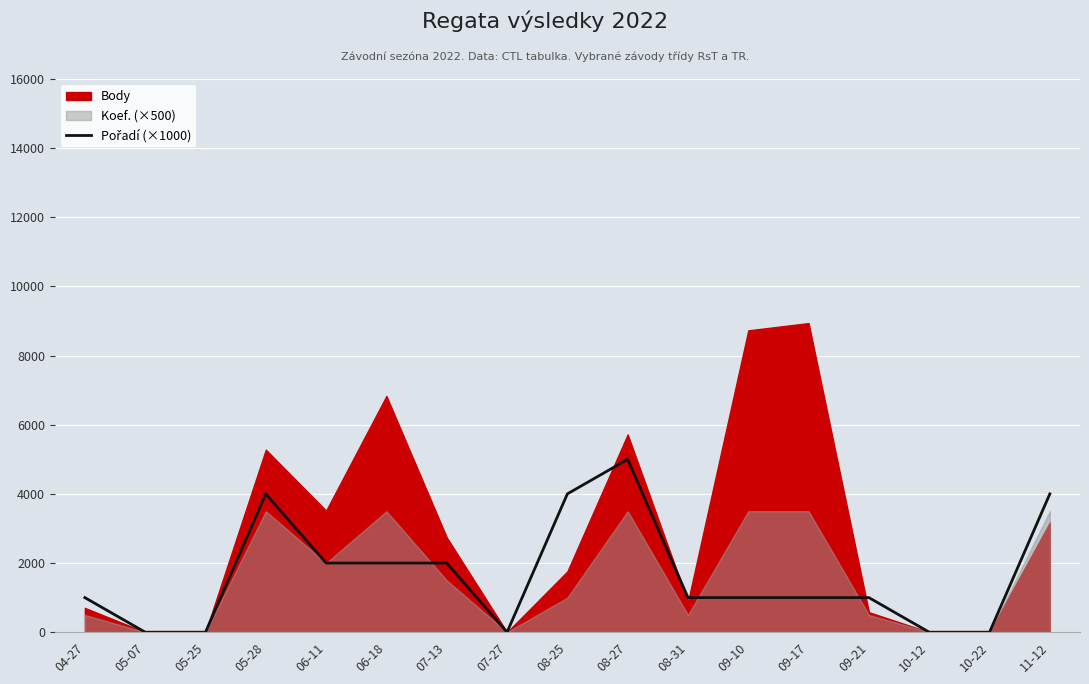

Reading left to right, extract all data points from this chart.

04-27=1000	05-07=0	05-25=0	05-28=4000	06-11=2000	06-18=2000	07-13=2000	07-27=0	08-25=4000	08-27=5000	08-31=1000	09-10=1000	09-17=1000	09-21=1000	10-12=0	10-22=0	11-12=4000